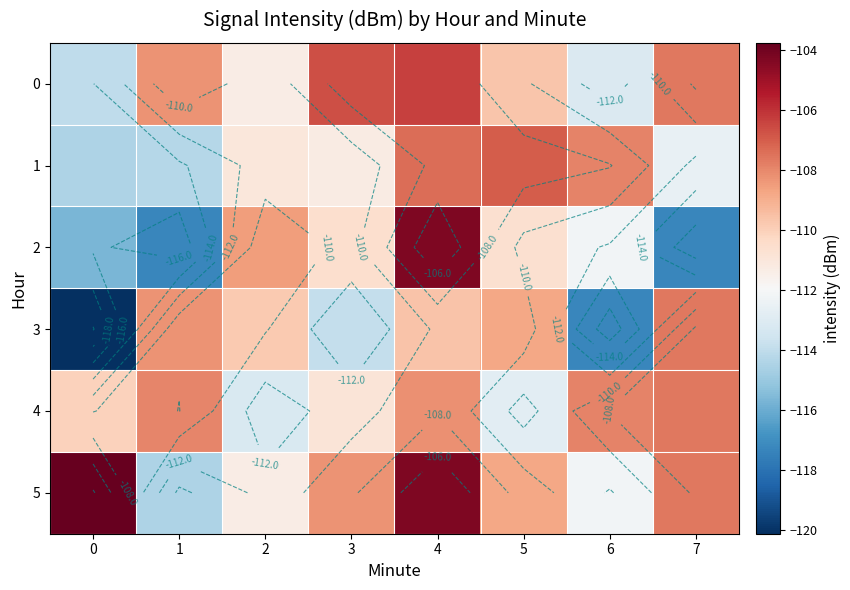

What is the difference between the 3 values at 6 and 5?

8.5